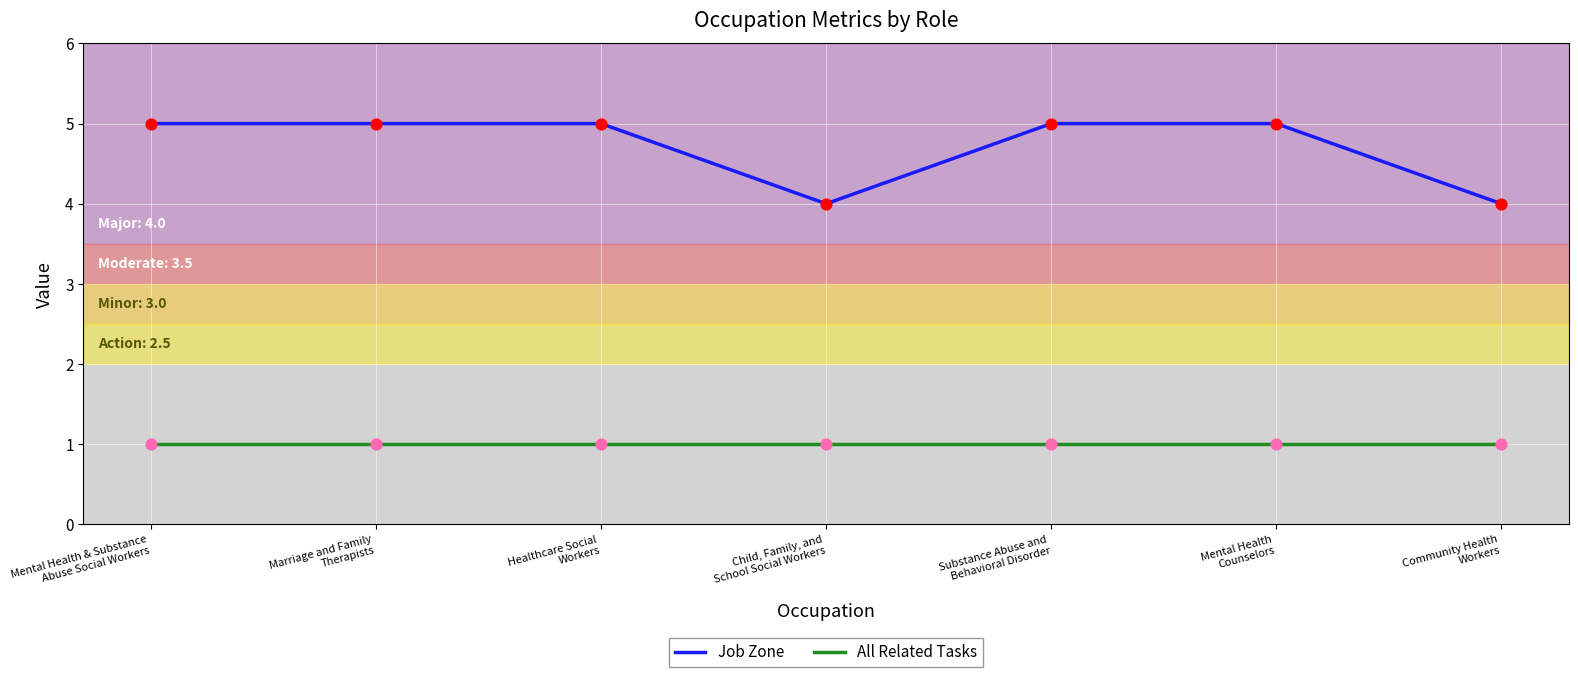

What is the total value across all series at Child, Family, and
School Social Workers?

5